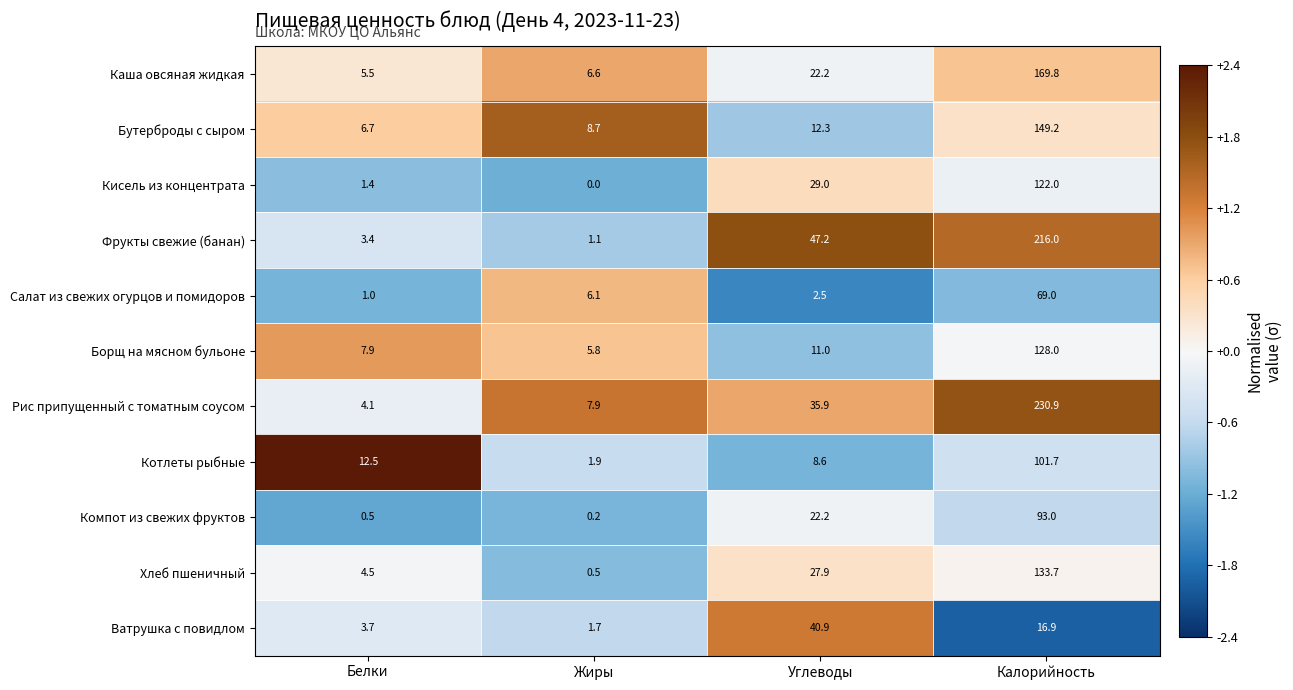

List the labels in order of Рис припущенный с томатным соусом value, smallest first.

Белки, Жиры, Углеводы, Калорийность